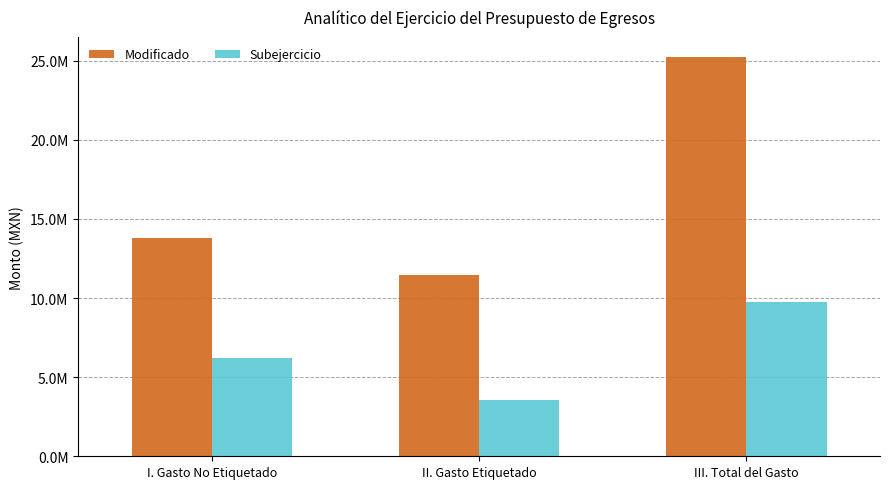

Are the bars horizontal?

No